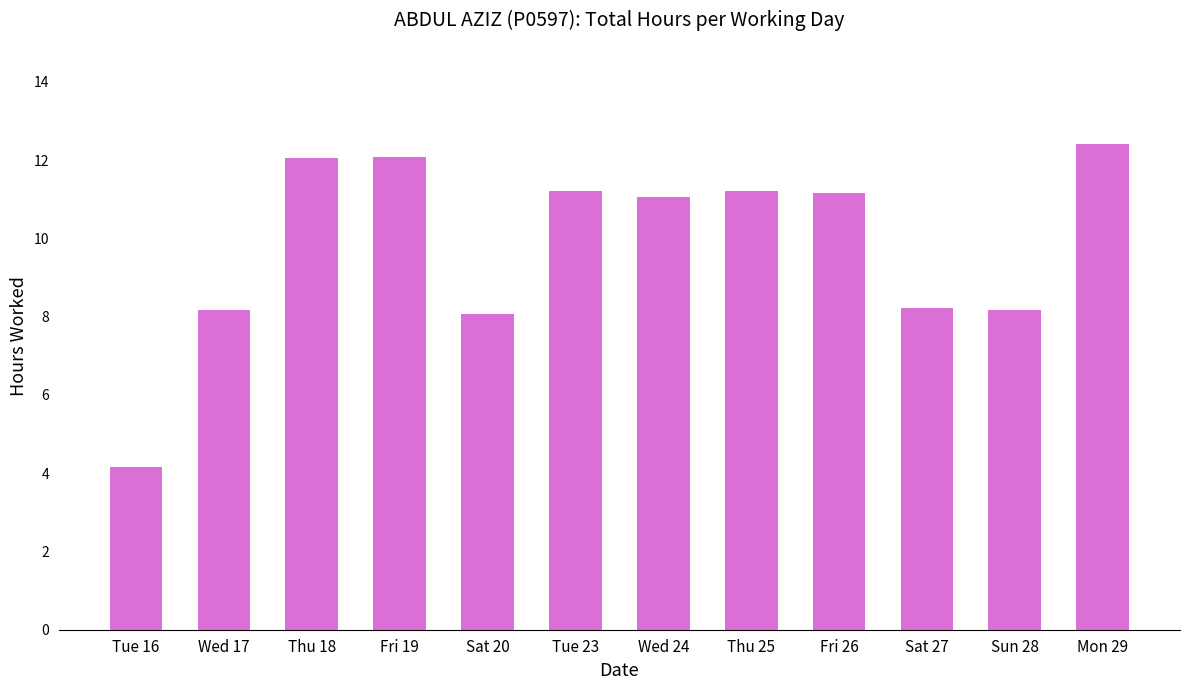

What is the greatest value displayed?

12.4